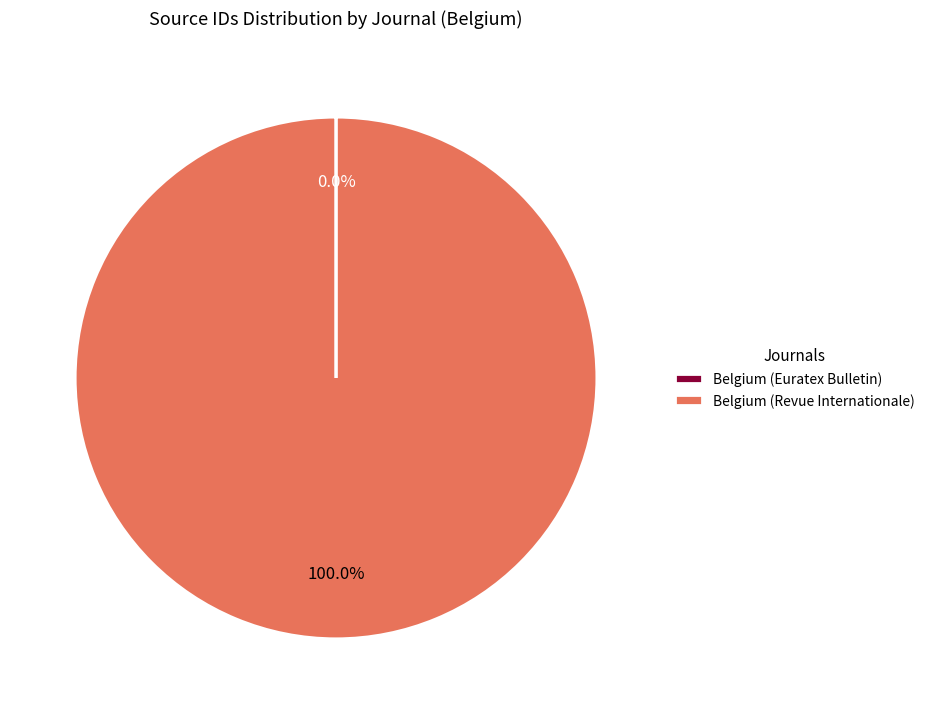

Does Belgium (Revue Internationale) represent more than half of the total?

Yes